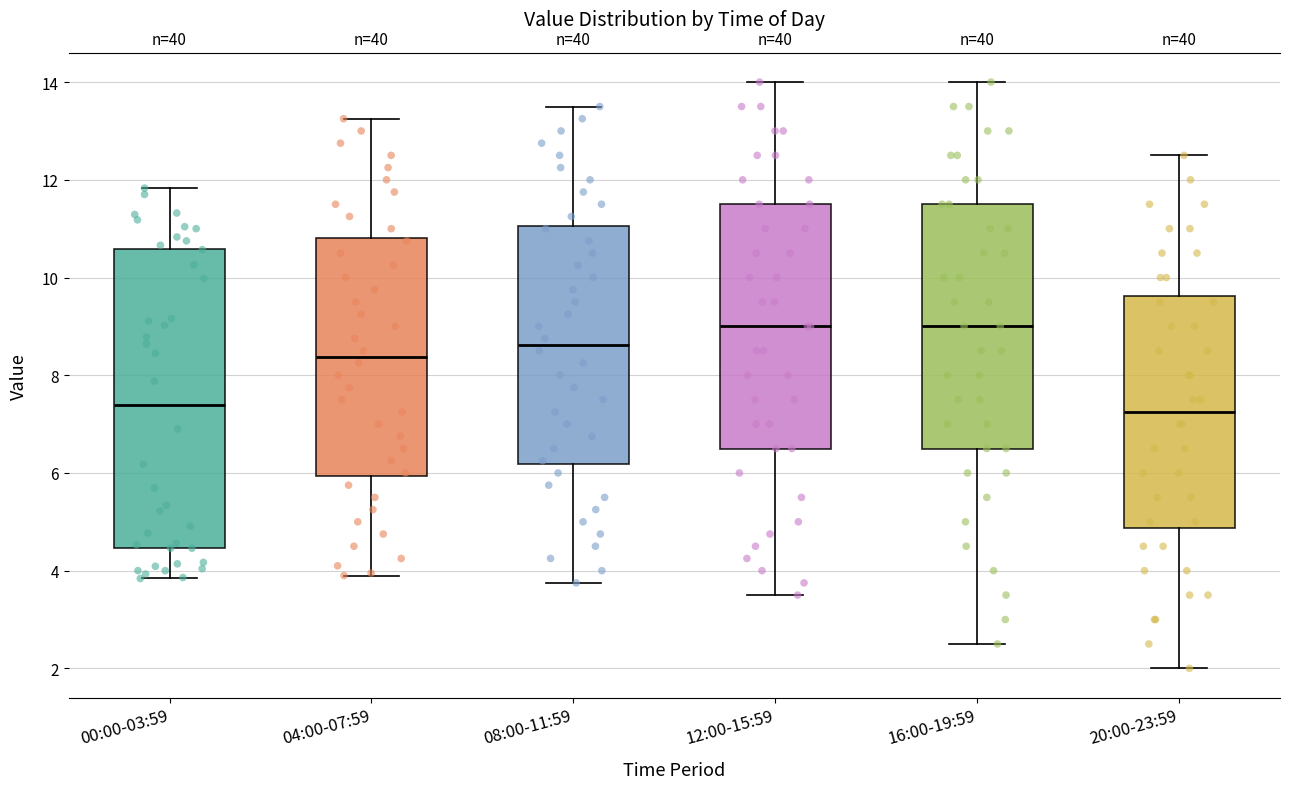

Which box is the tallest, from its lower edge to its upper edge?

00:00-03:59